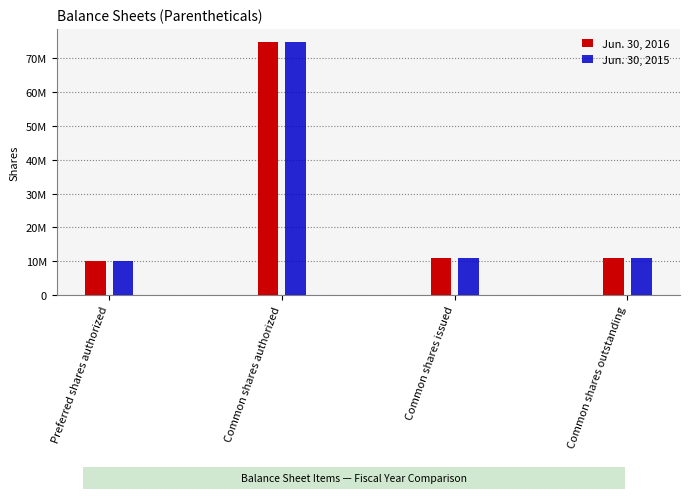

How many data points in Jun. 30, 2015 are less than 11000000?

1